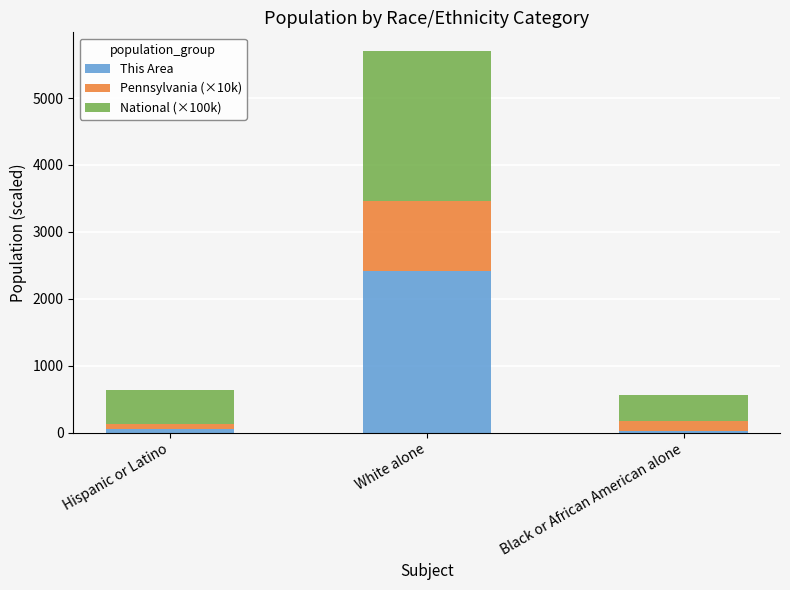

How many values in the This Area series are below 62?

1